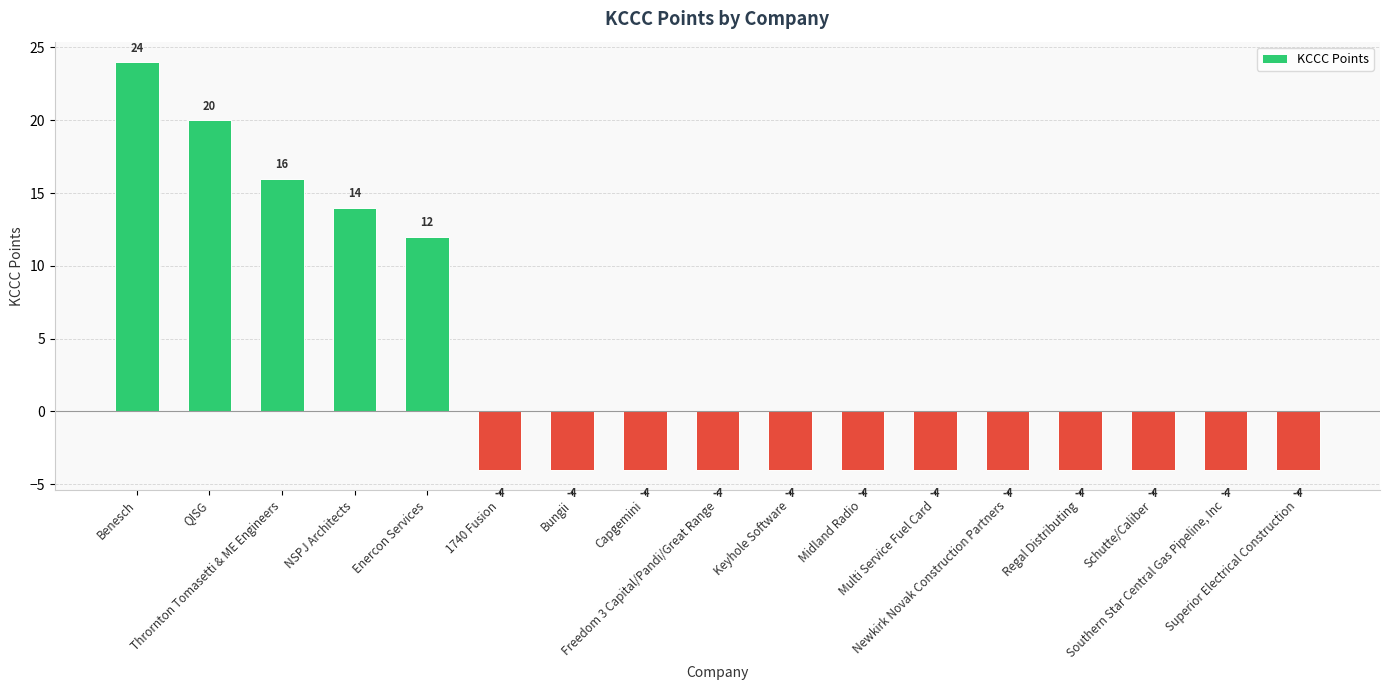

What position from the right is Midland Radio?

7